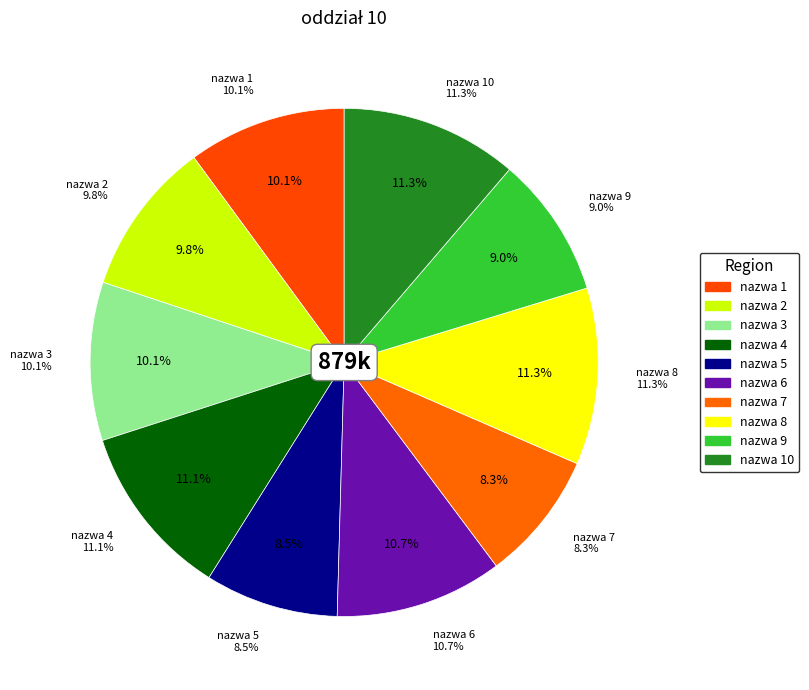

What portion of the pie excludes nazwa 4?

88.9%